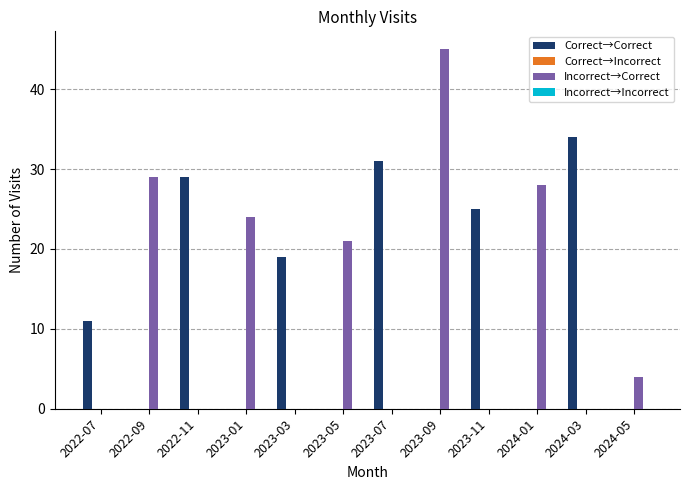

At which category is the sum across all series the highest?

2023-09